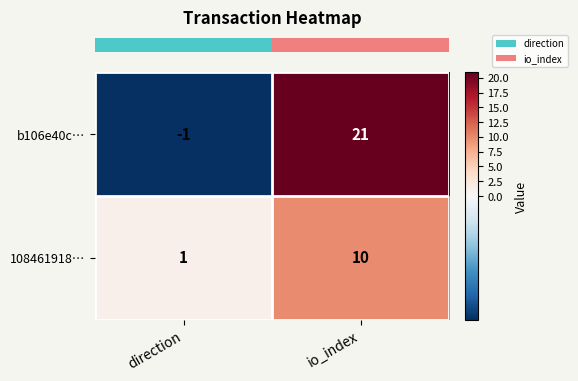

Which category has the lowest value across all series?

direction